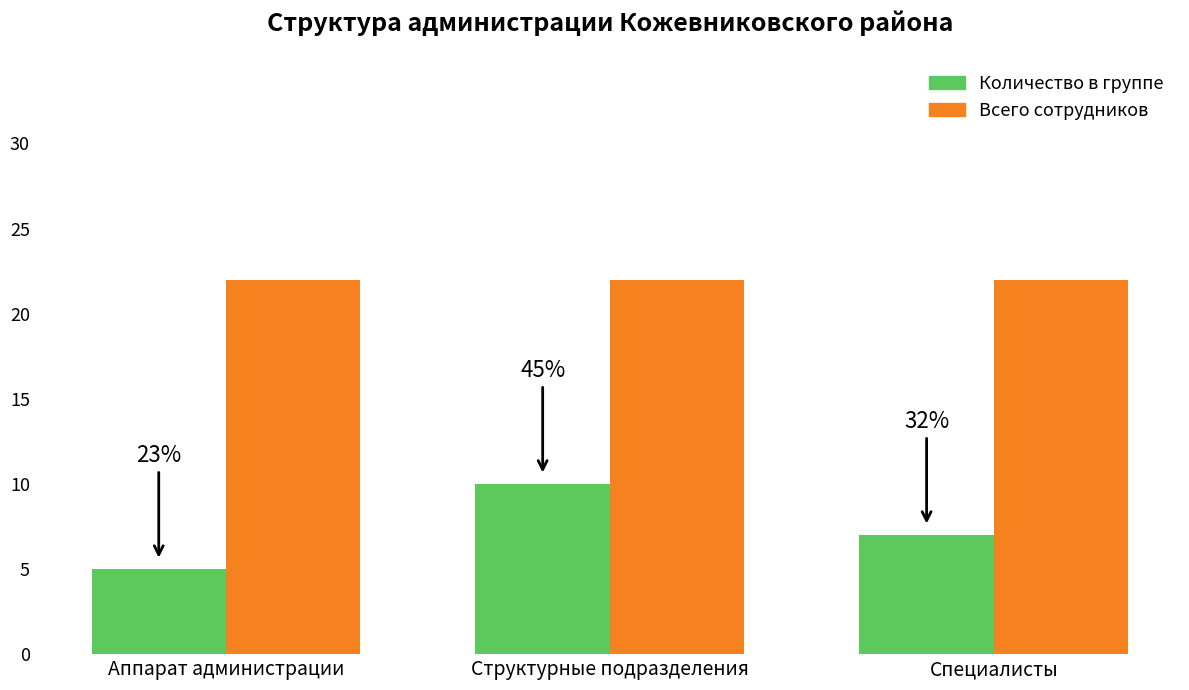

Does the chart contain stacked bars?

No